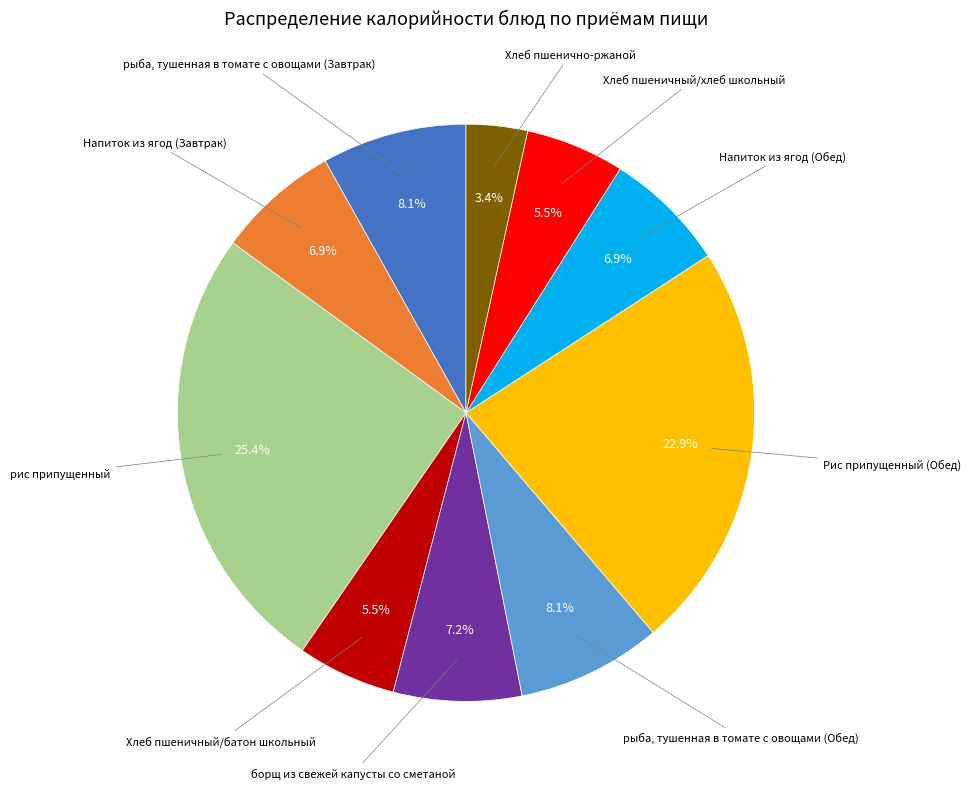

Is there a majority slice in this chart?

No